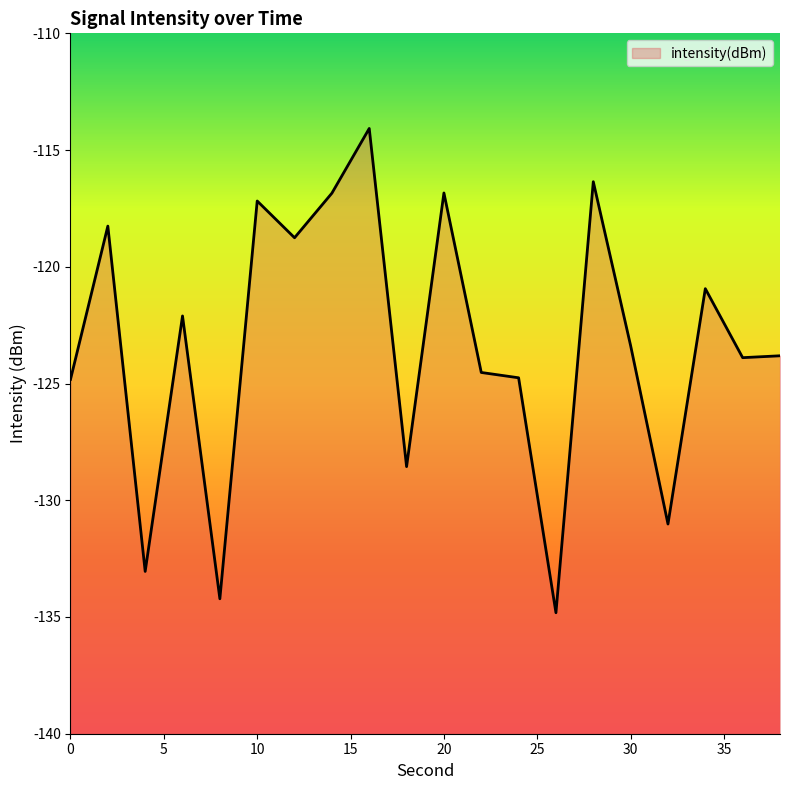

What is the value of the 13th point from the left?

-124.8